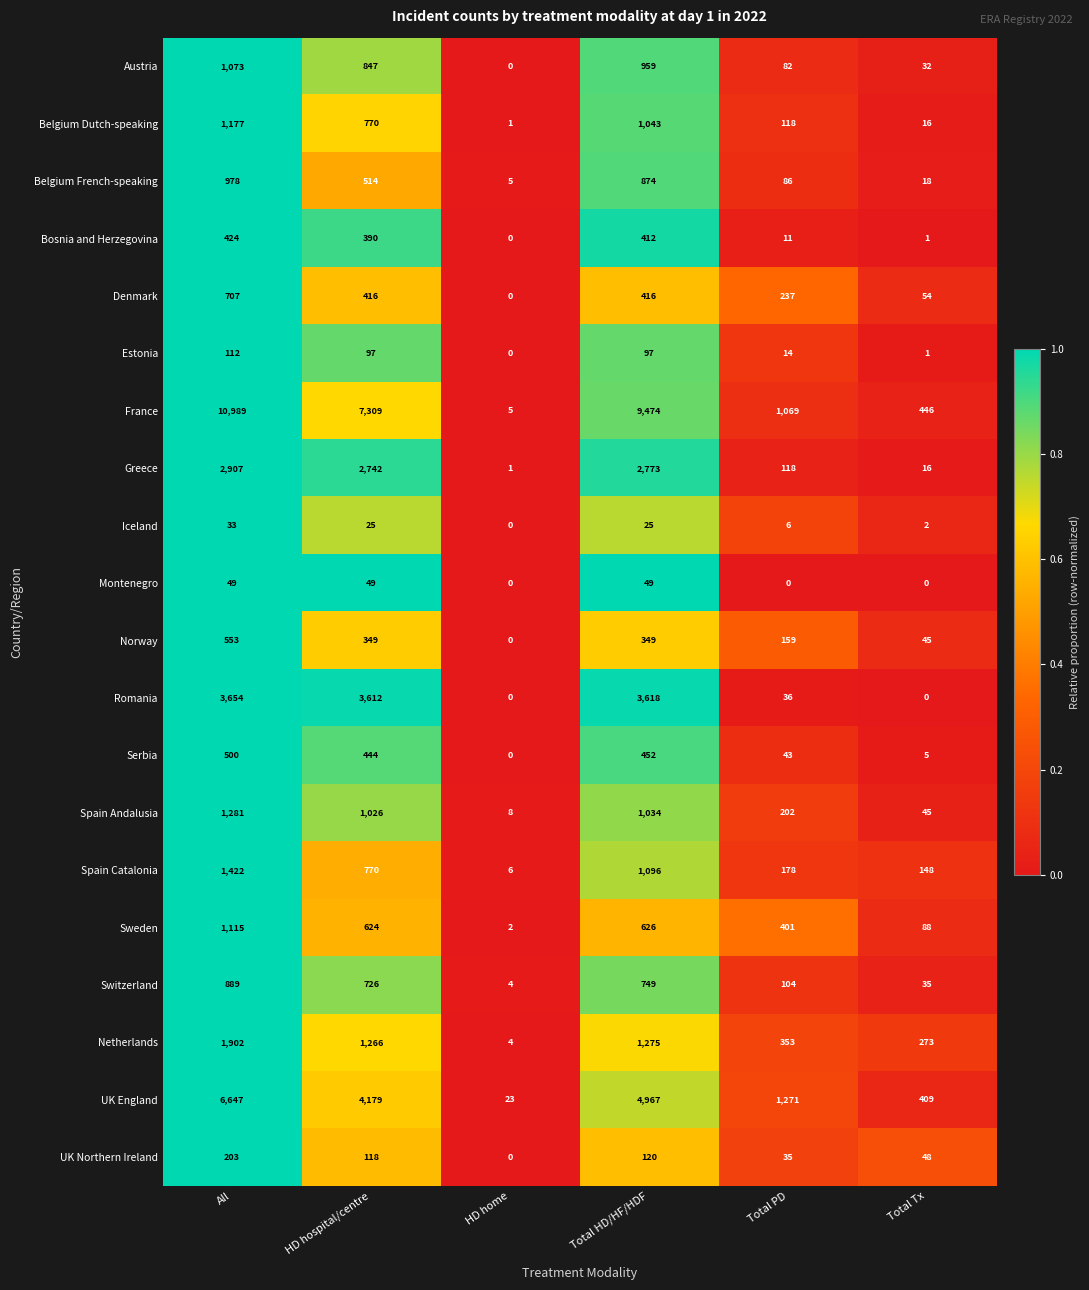

What is the difference between the Spain Catalonia values at Total Tx and Total PD?

30